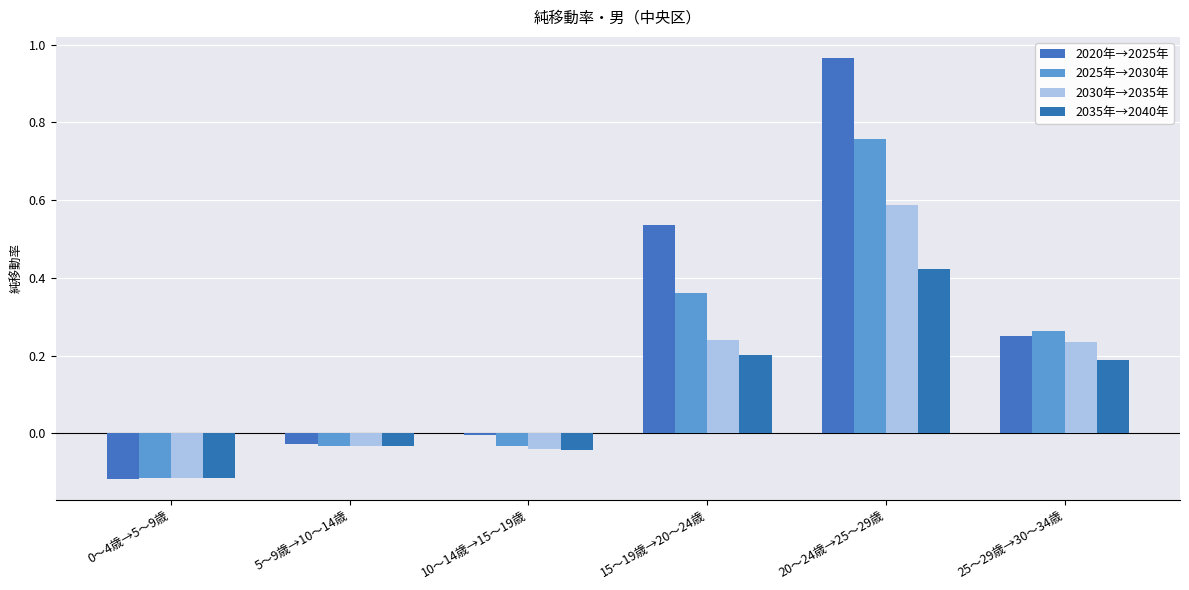

How many groups of bars are there?

6